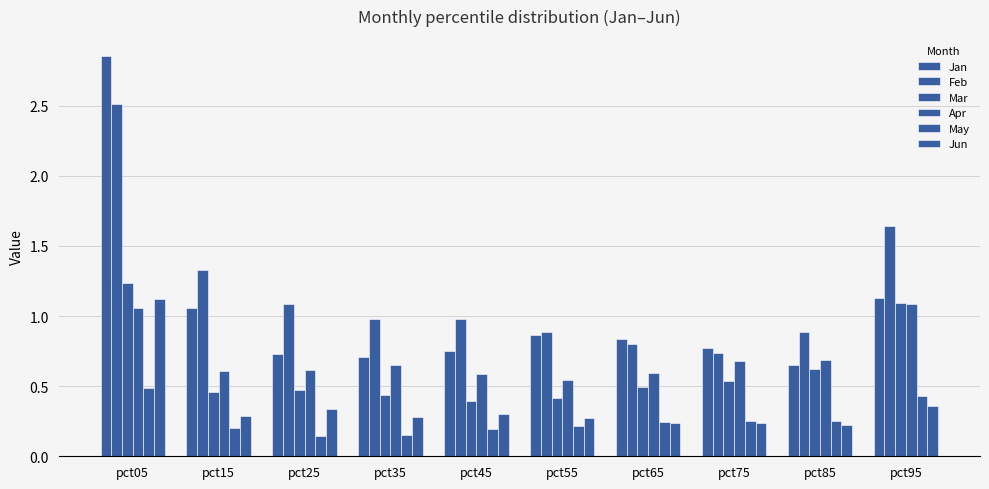

How many categories are shown in the chart?

10